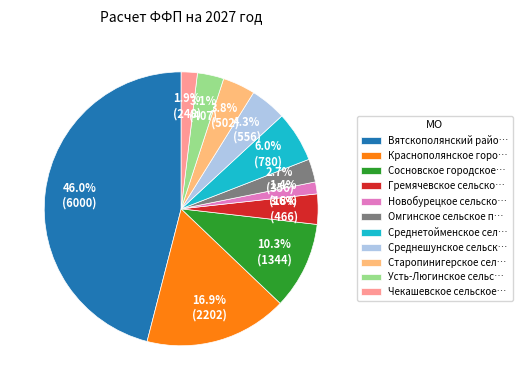

Which has a higher value, Чекашевское сельское… or Вятскополянский райо…?

Вятскополянский райо…